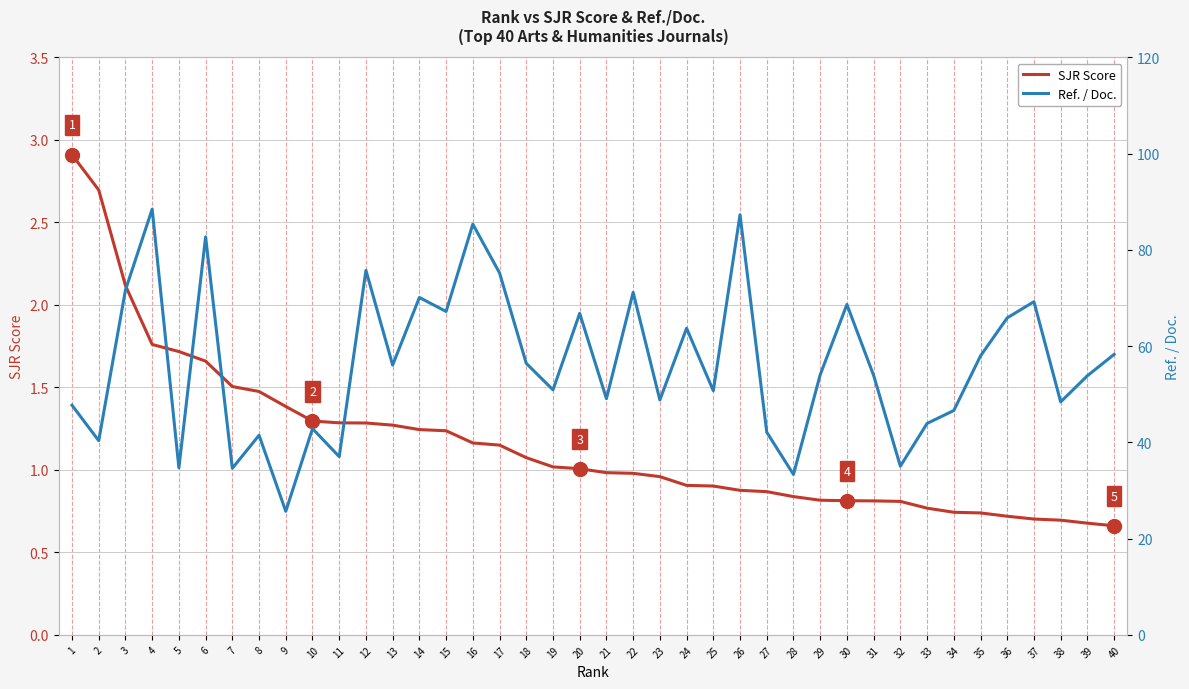

Which series reaches the maximum Y coordinate?

Ref. / Doc.